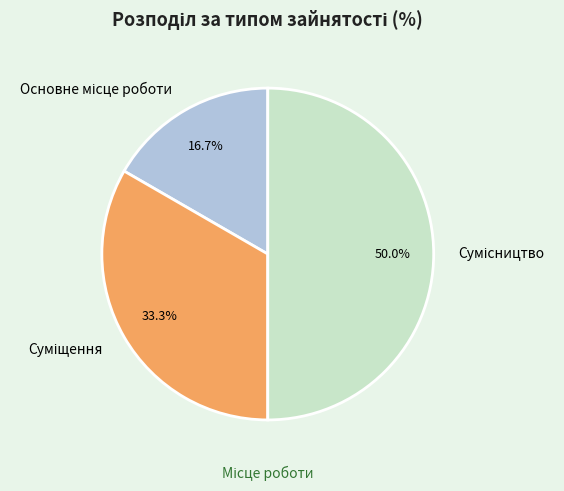

How many segments does this pie chart have?

3